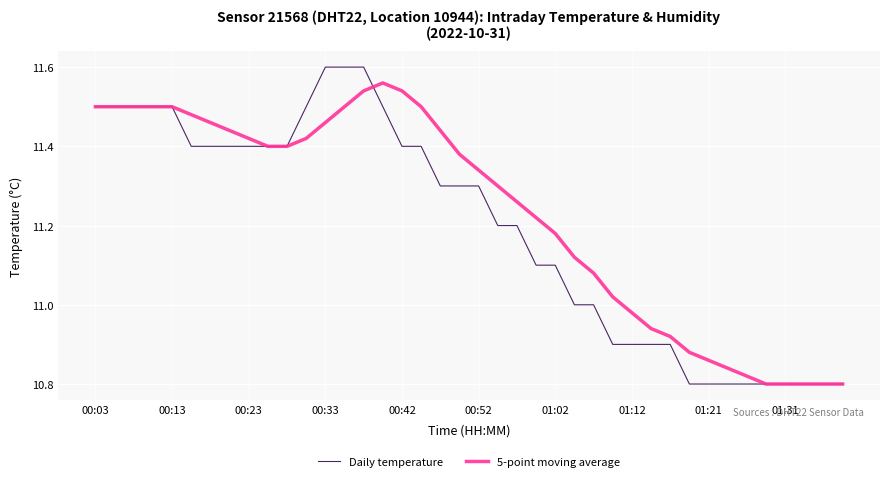

Which series has the largest range (max minus min)?

Daily temperature